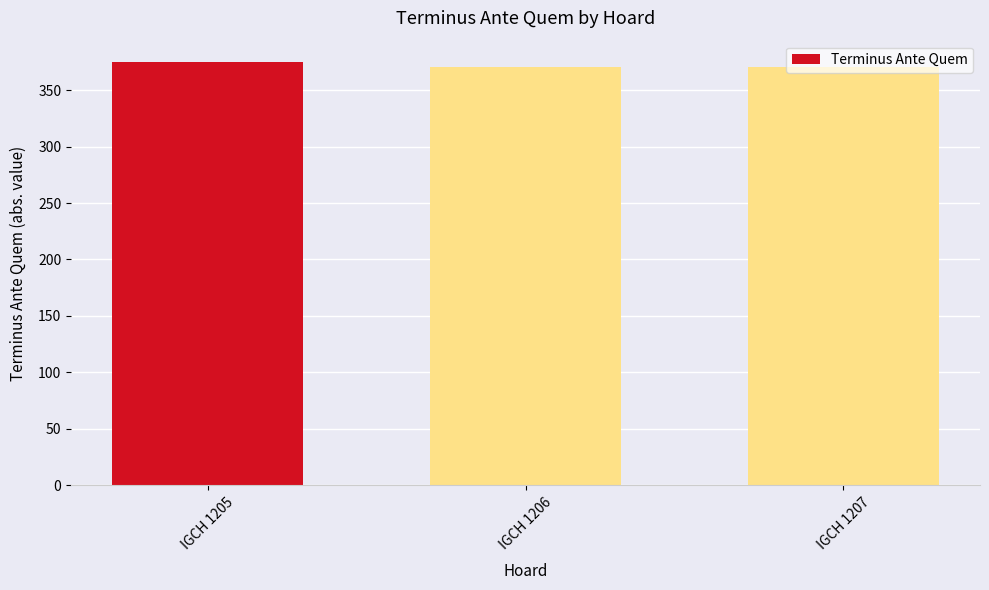

What is the change in value from IGCH 1205 to IGCH 1207?

-5